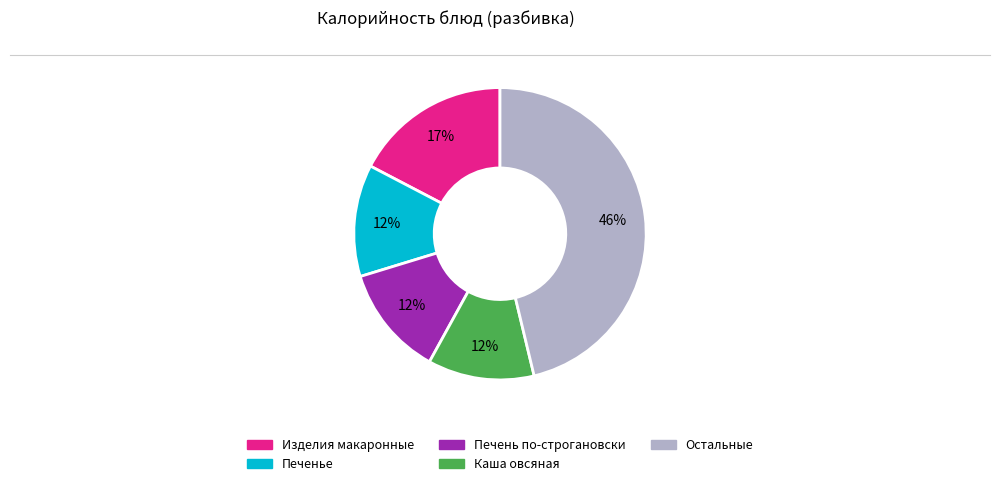

Does any single category account for the majority?

No